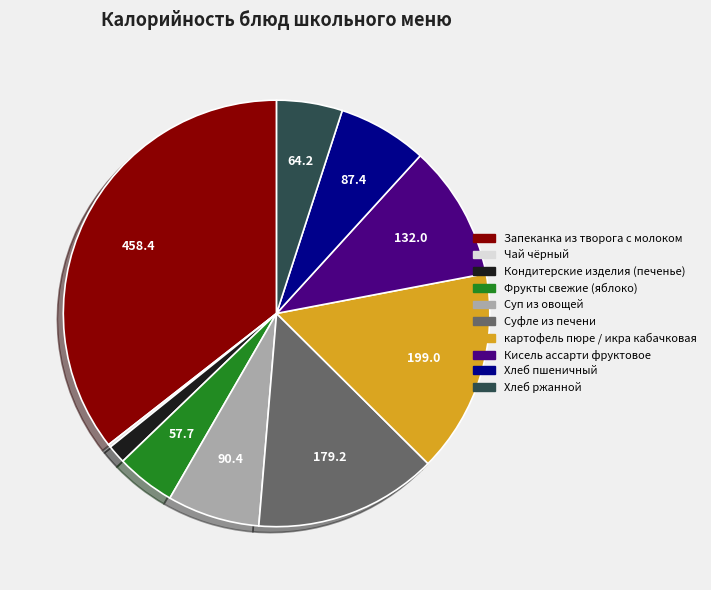

Combined, do Кисель ассарти фруктовое and Суфле из печени account for over 50%?

No